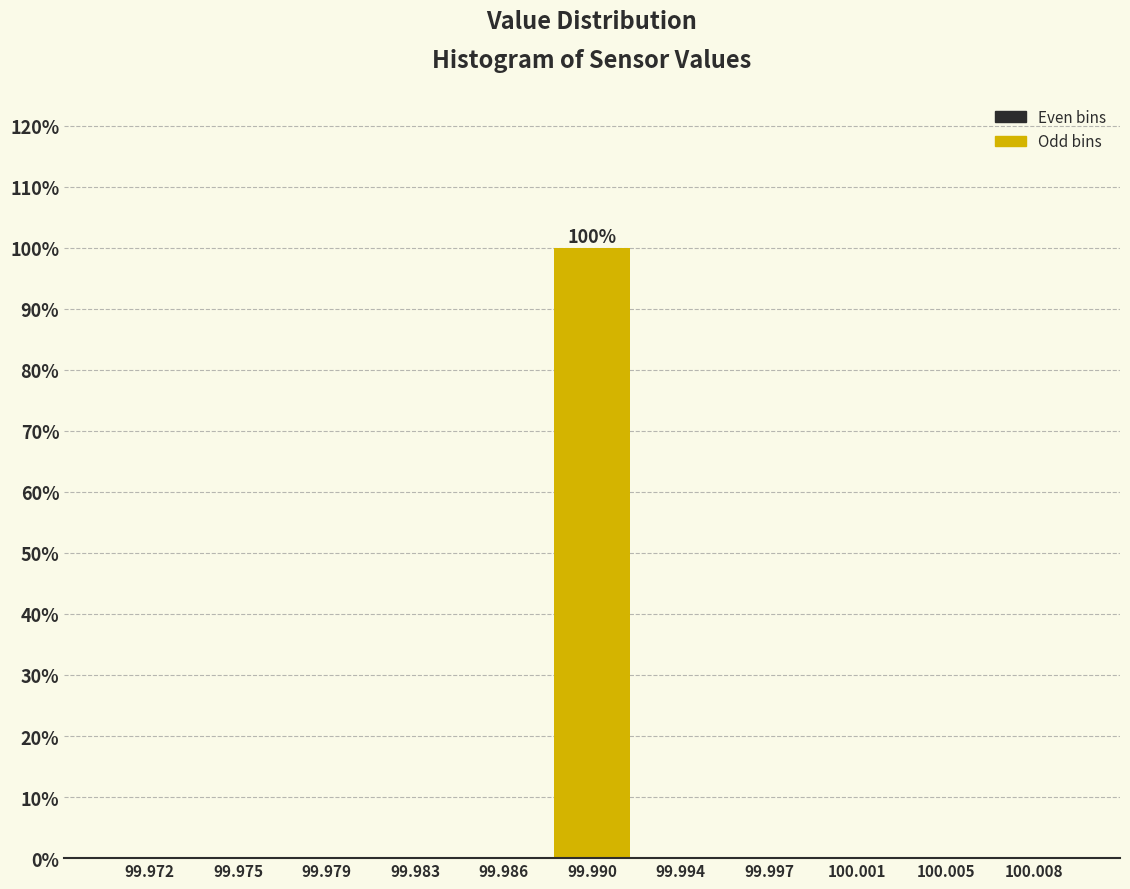

Reading left to right, list all the values displayed in this chart.

99.972=0	99.975=0	99.979=0	99.983=0	99.986=0	99.990=100	99.994=0	99.997=0	100.001=0	100.005=0	100.008=0